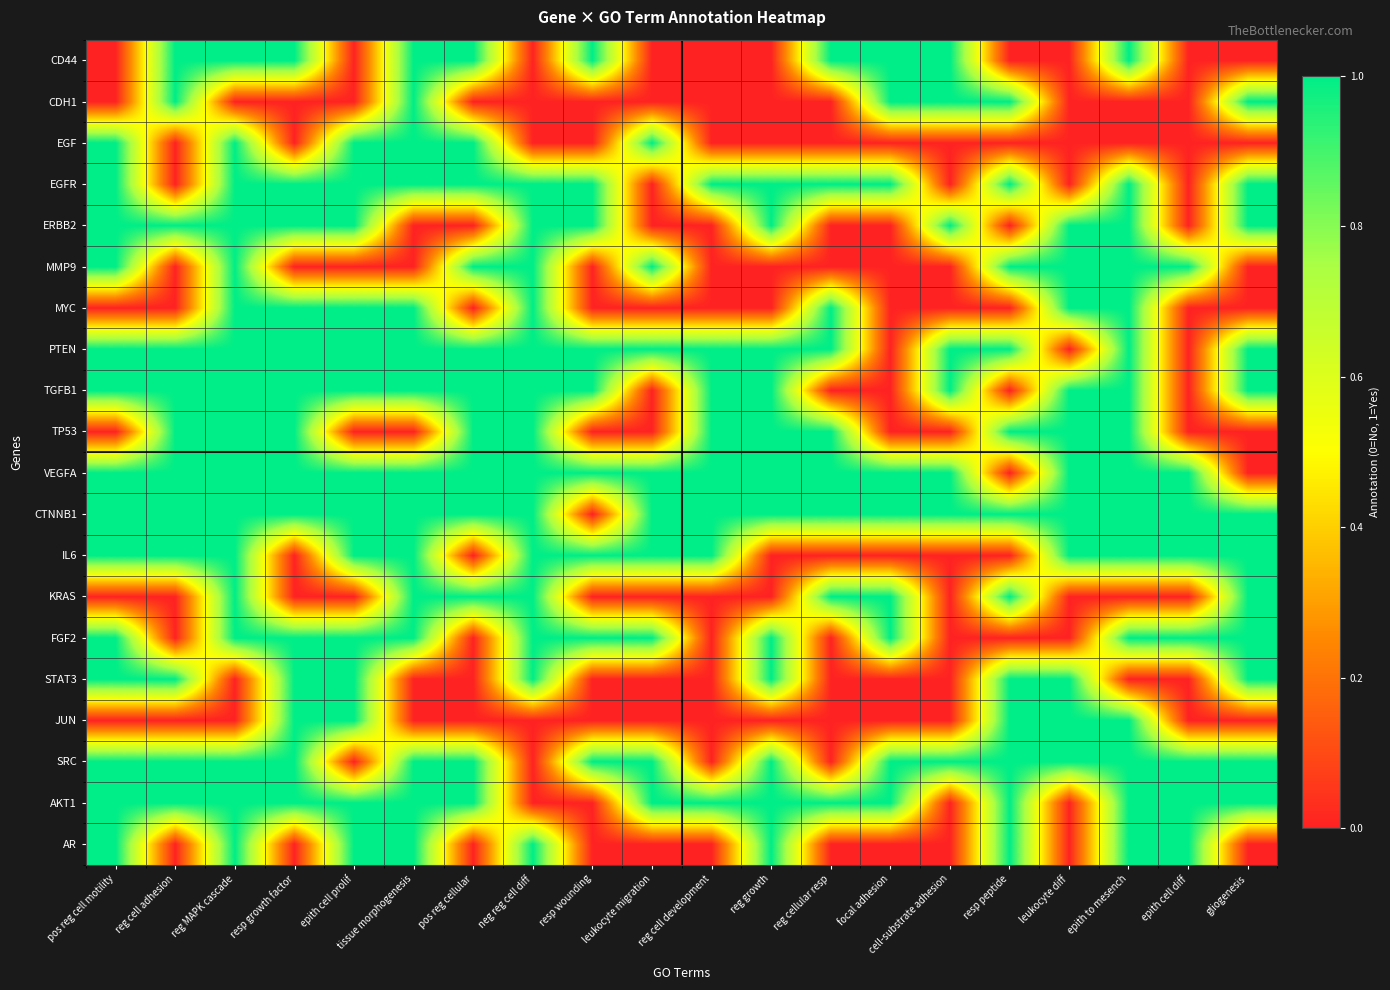

At which category is the sum across all series the highest?

reg MAPK cascade